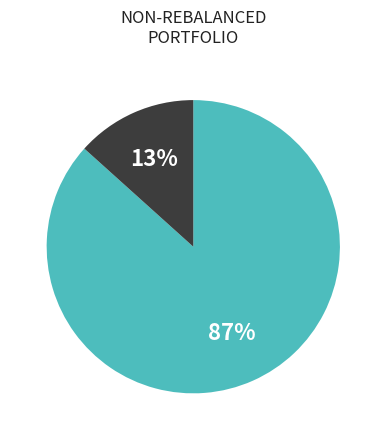

Does any single category account for the majority?

Yes